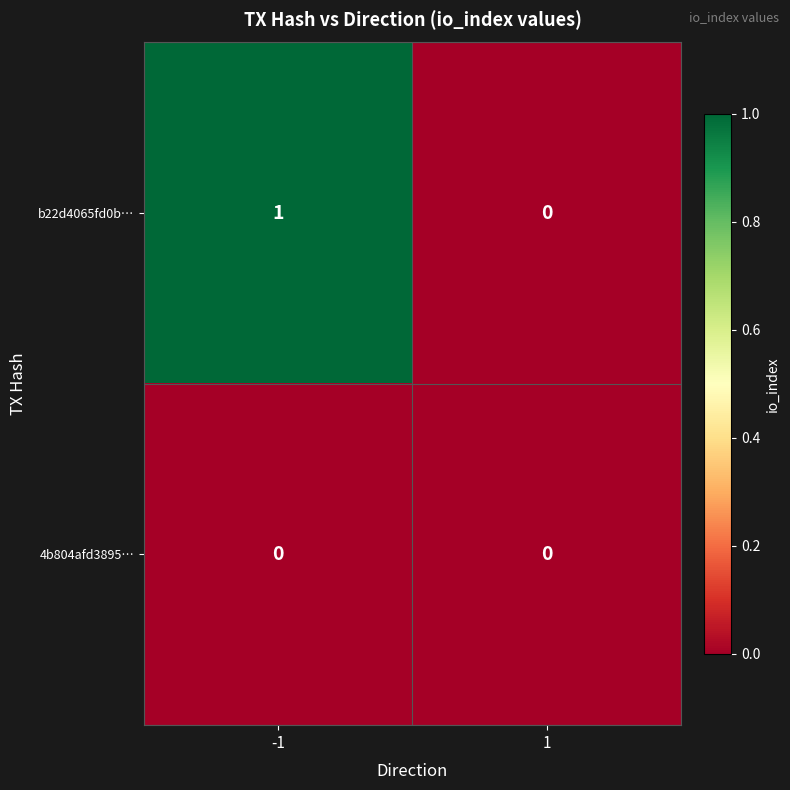

The b22d4065fd0b… series shows 0 at 1. True or false?

True